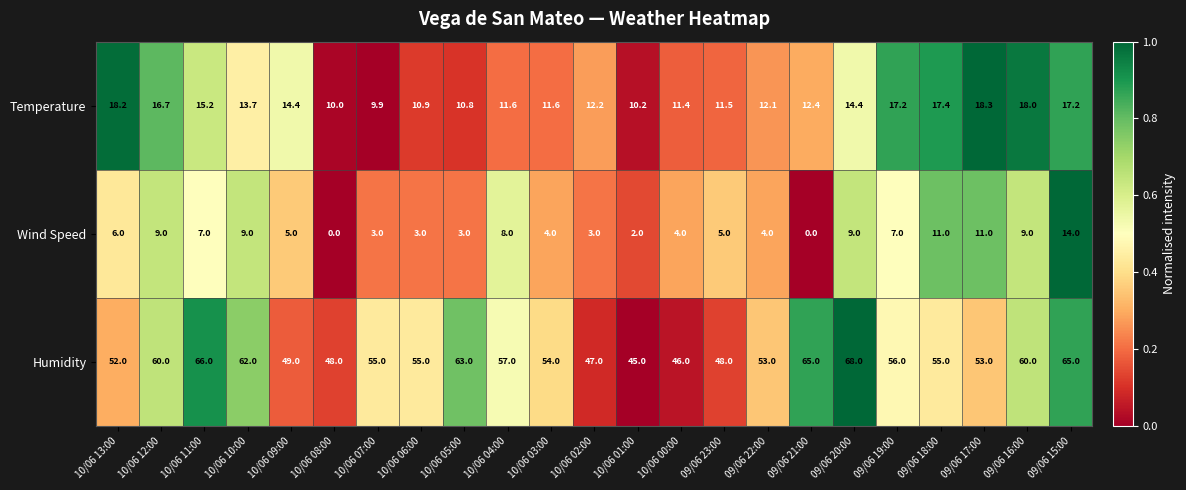

Rank the series by their average value, from highest to lowest.

Humidity, Temperature, Wind Speed